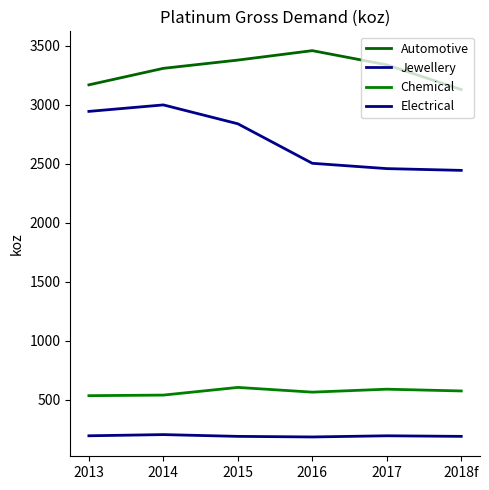

What is the difference between the highest and lowest values at 2016?

3275